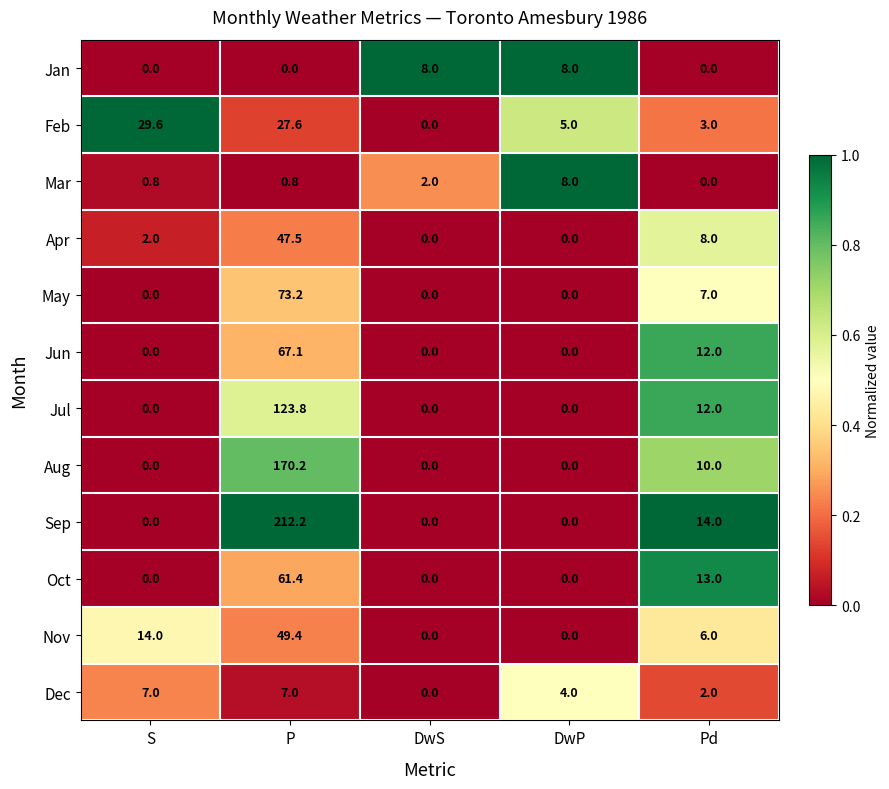

At which label is Mar closest to 4?

DwS